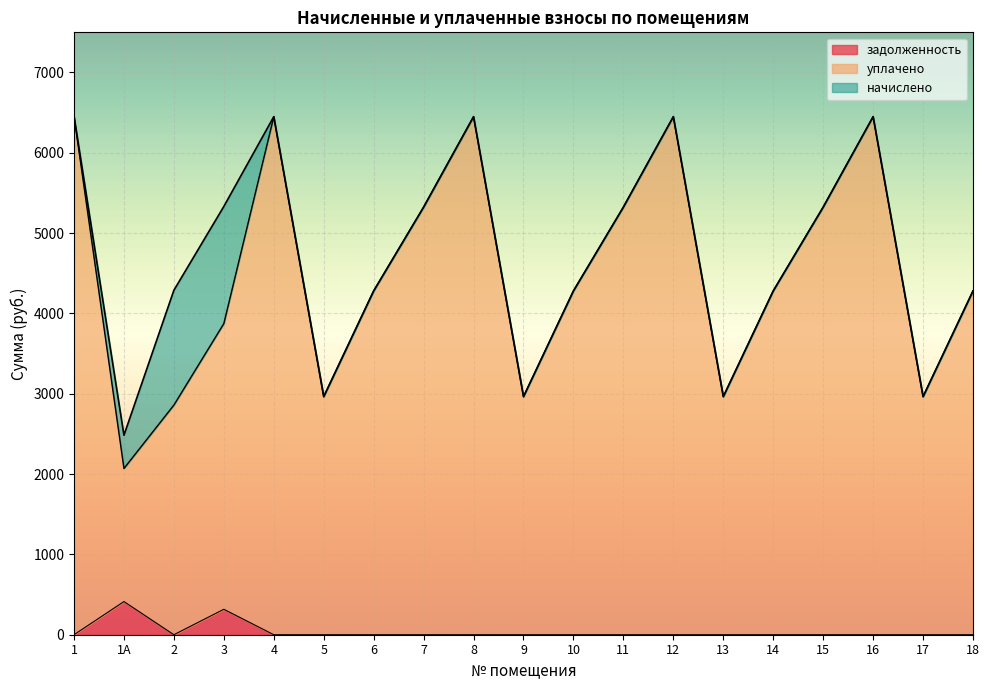

Reading left to right, extract all data points from this chart.

начислено: 6458.4	2484.0	4289.0	5332.3	6450.1	2964.2	4280.8	5324.0	6450.1	2964.2	4280.8	5324.2	6450.1	2964.2	4280.8	5324.2	6450.1	2964.2	4280.8
уплачено: 6458.4	2070.1	2859.4	3874.1	6450.1	2964.2	4280.8	5324.0	6450.1	2964.2	4280.8	5324.2	6450.1	2964.2	4280.8	5324.2	6450.1	2964.2	4280.8
задолженность: 0.0	413.0	0.0	317.0	0.0	0.0	0.0	0.0	0.0	0.0	0.0	0.0	0.0	0.0	0.0	0.0	0.0	0.0	0.0